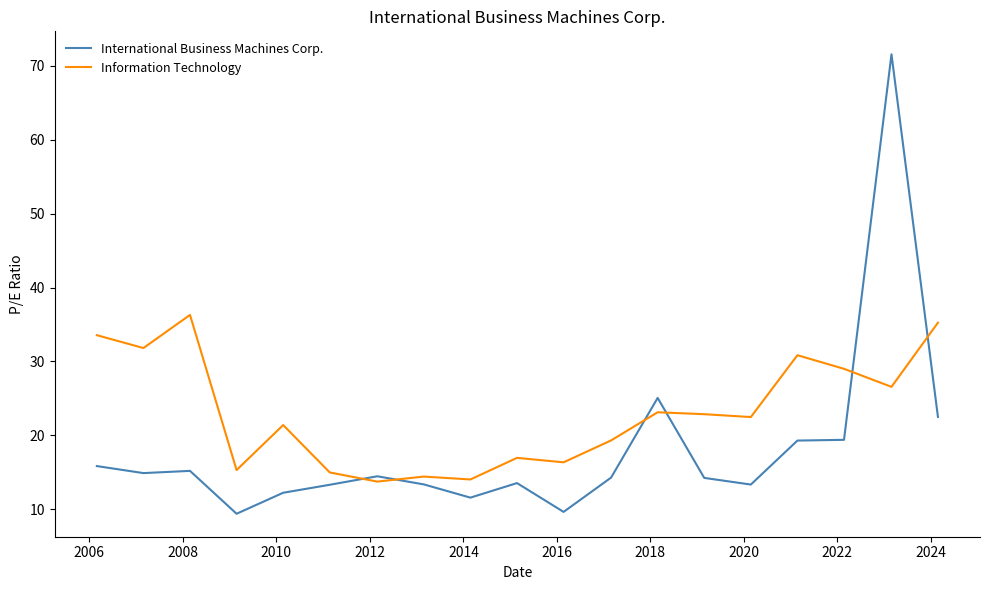

True or false: International Business Machines Corp. and Information Technology cross at least once.

True